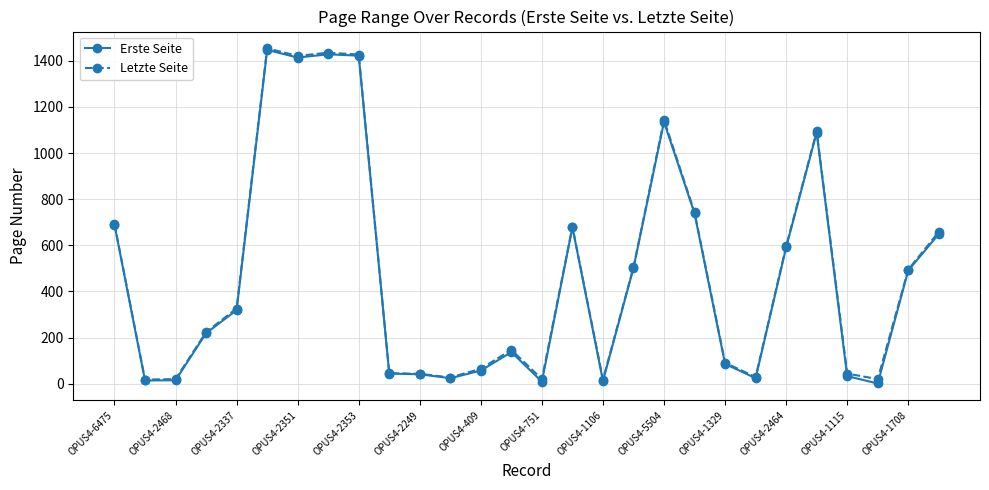

At how many categories does at least one series exceed 1376?

4